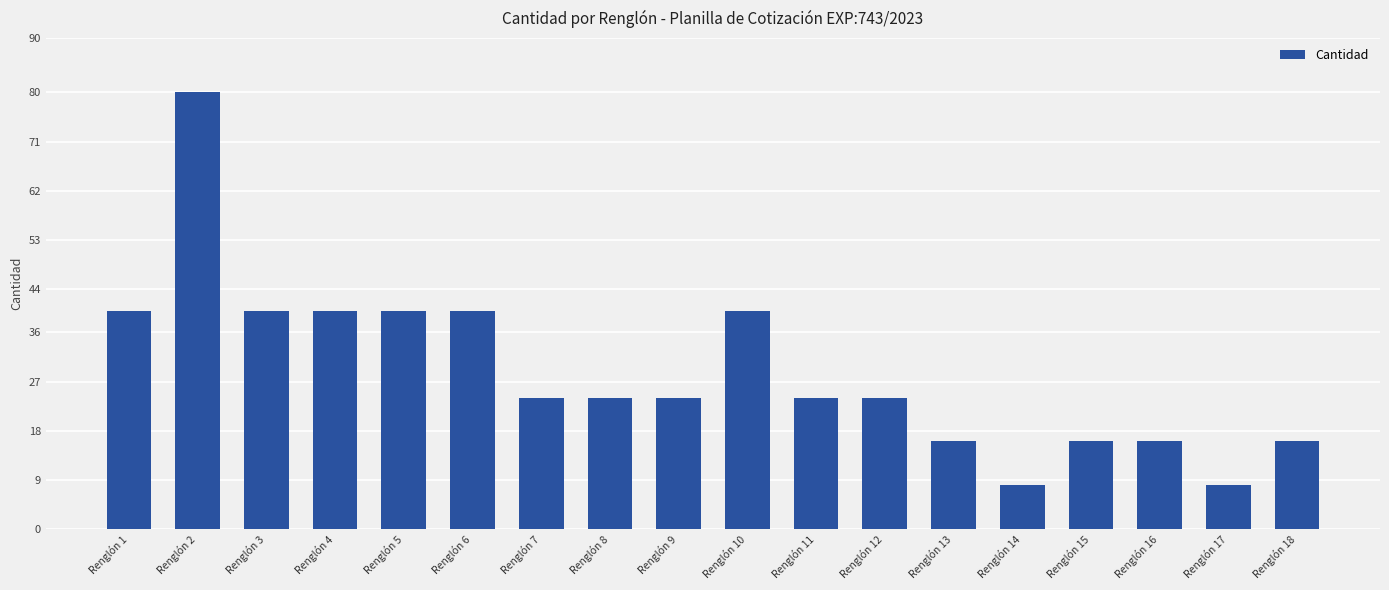

What is the value of the 15th bar from the left?

16